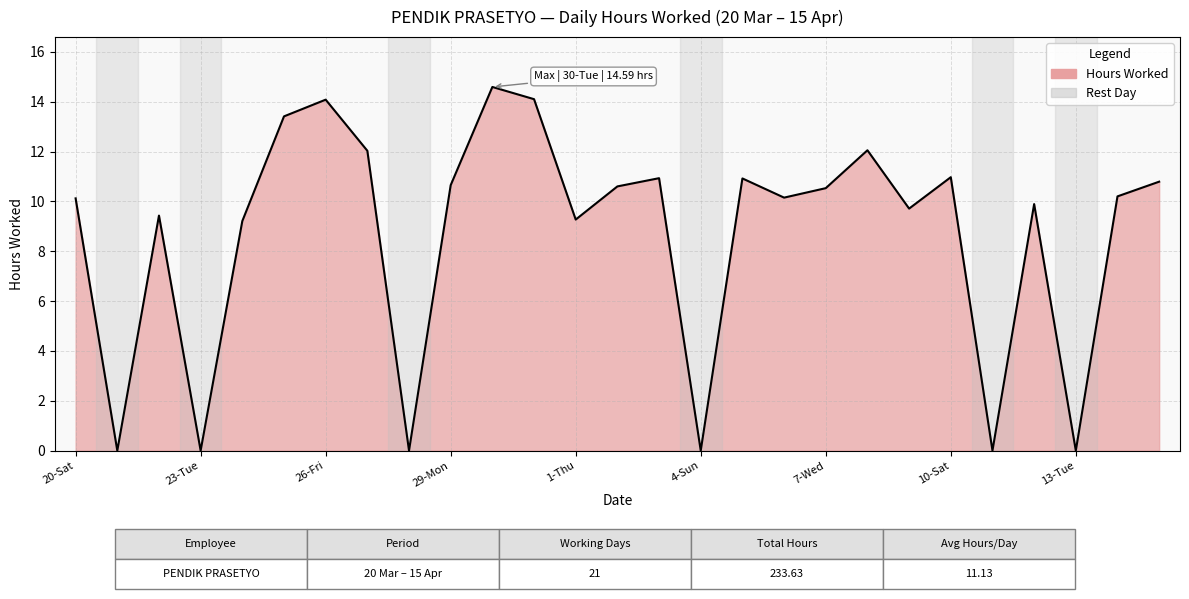

What is the difference between the maximum and second lowest values?

14.6